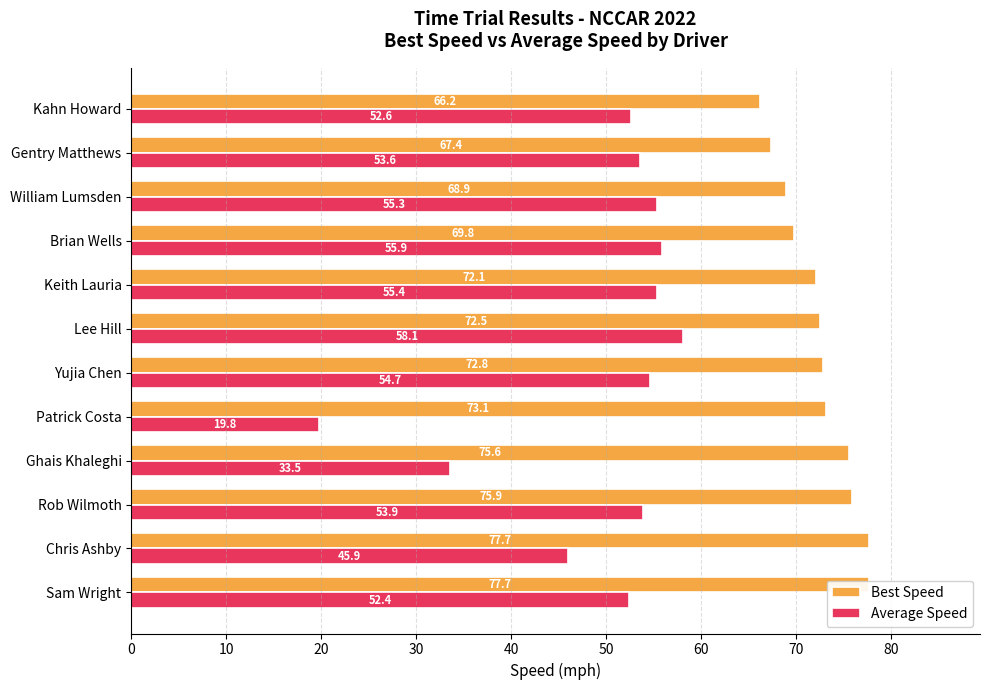

At how many categories does at least one series exceed 47?

12